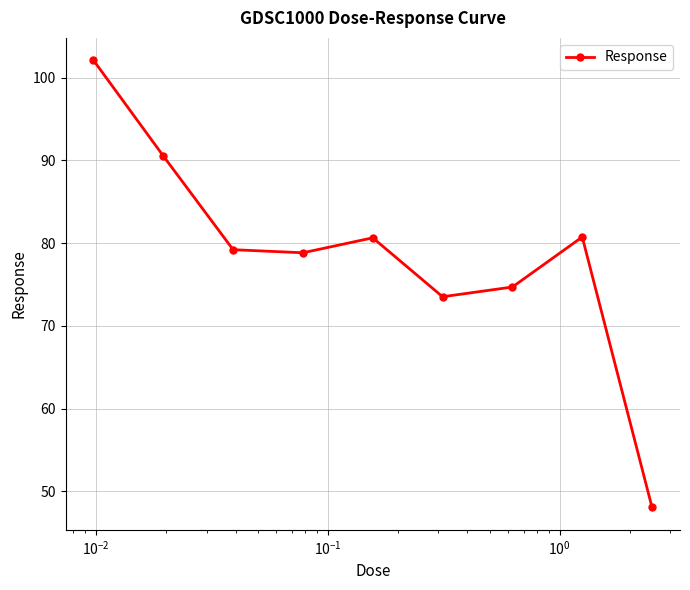

What is the value of the 3rd point from the left?

79.2